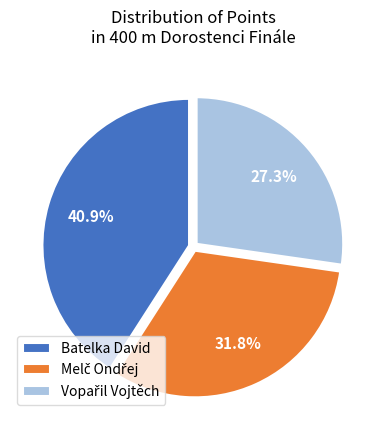

Does any single category account for the majority?

No